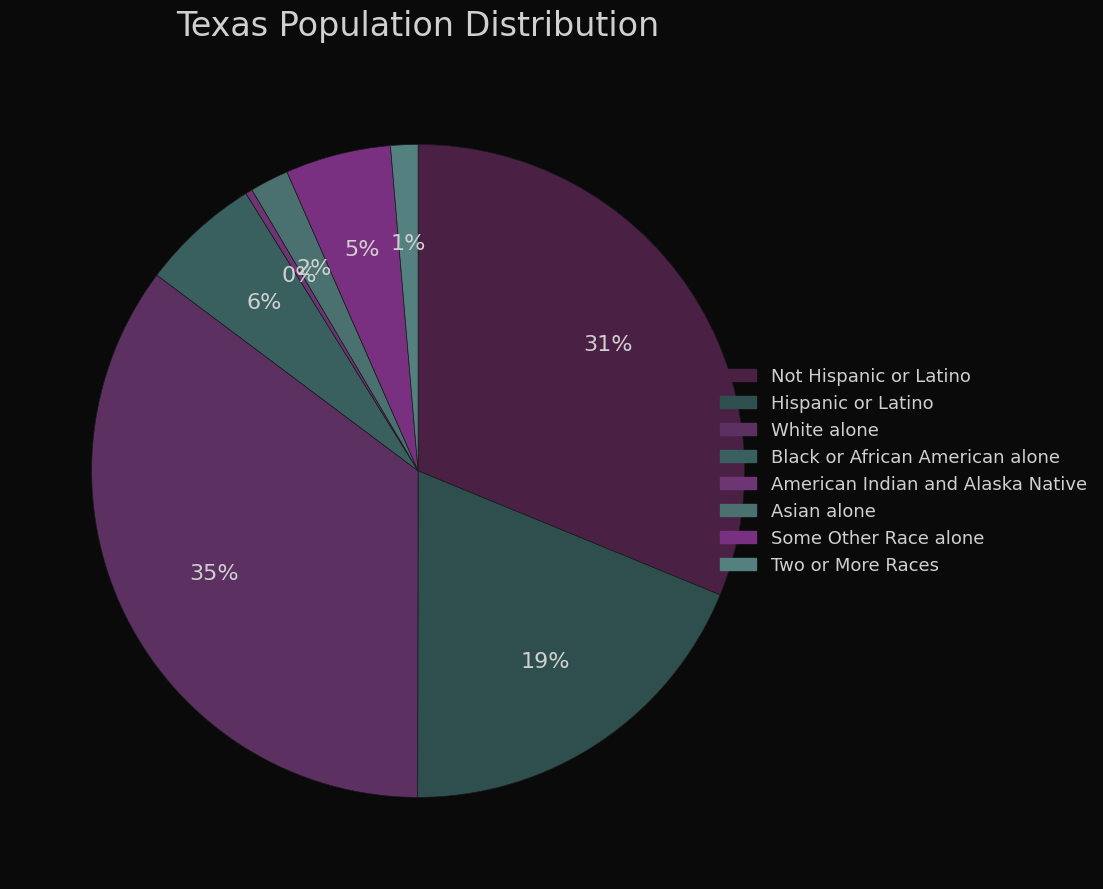

To the nearest percent, what is the difference between the American Indian and Alaska Native and Some Other Race alone slice percentages?

5%